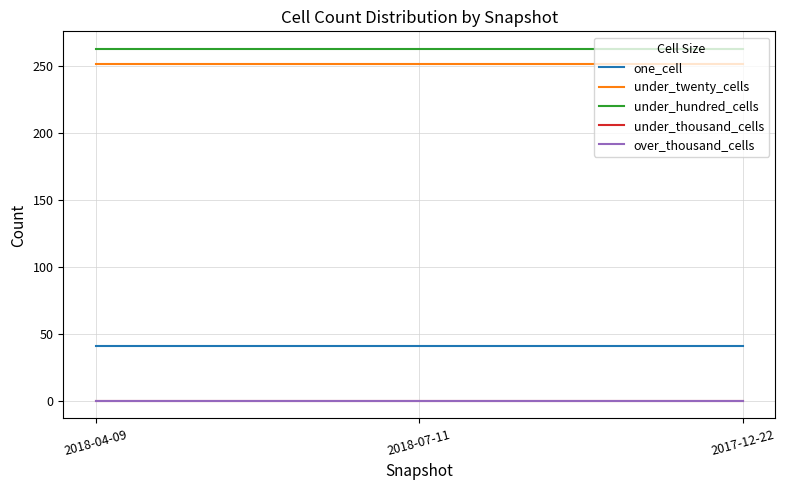

Does the chart have visible grid lines?

Yes